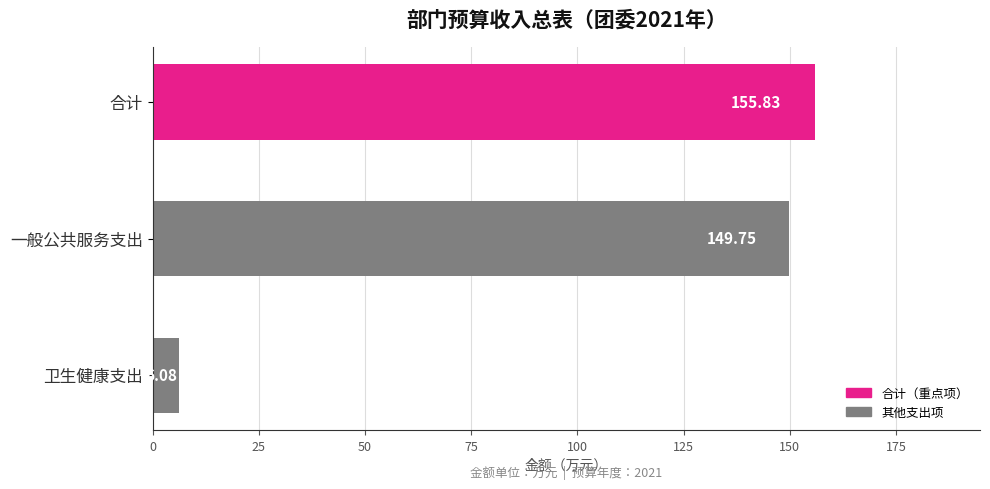

What is the label of the 1st bar from the top?

合计